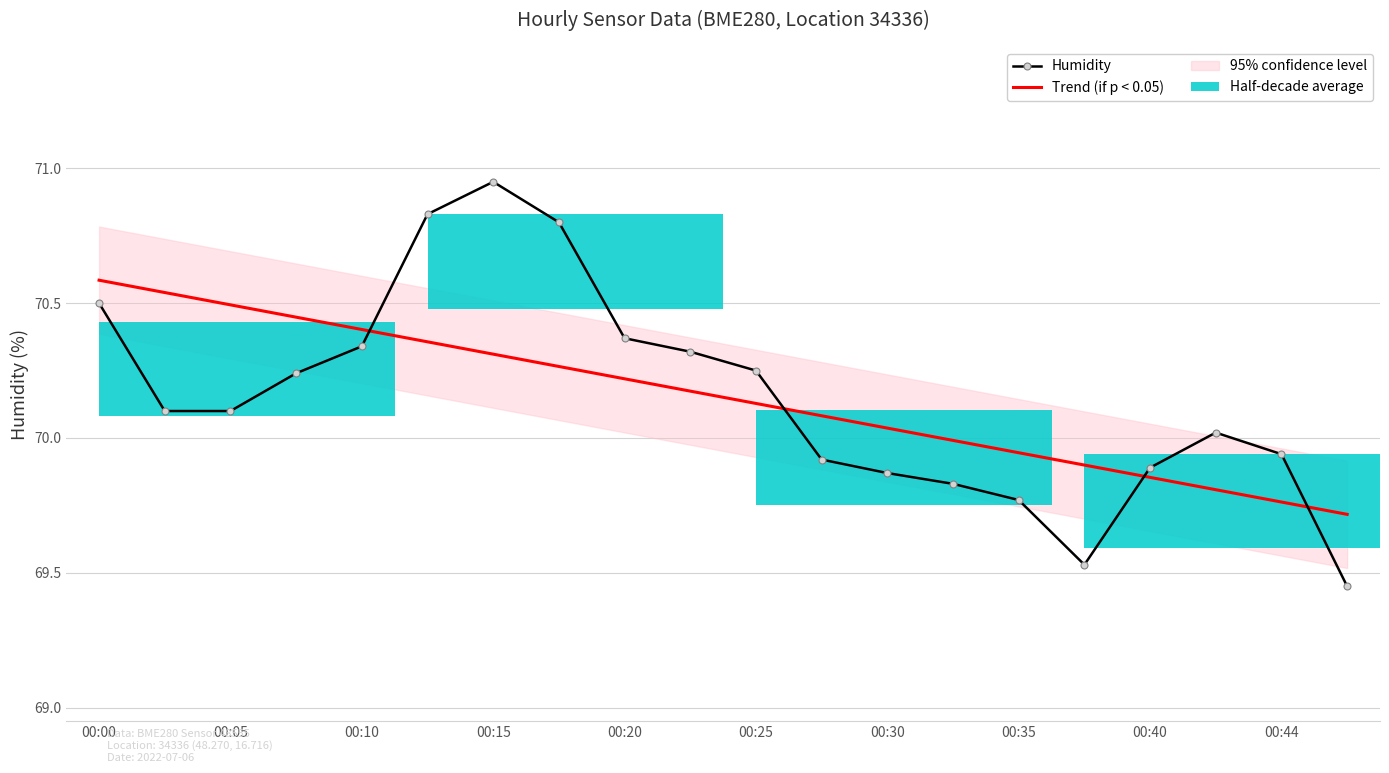

Where is Humidity nearest to the value 70?

17